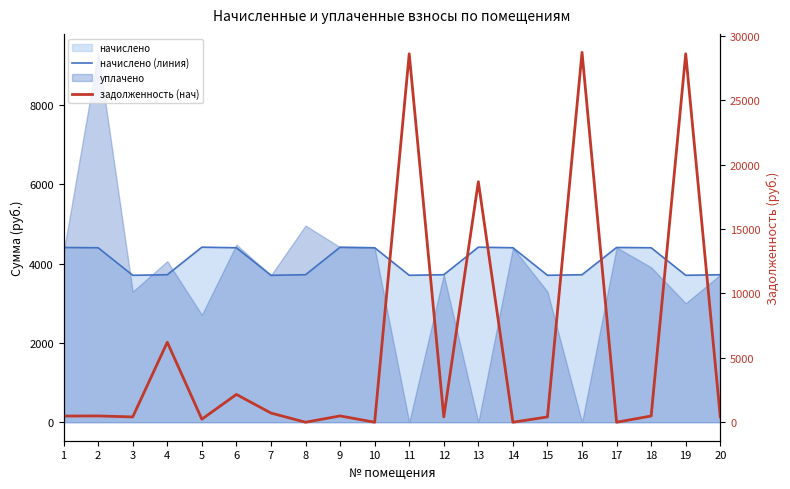

The value of задолженность (нач) at 9 is 230.9. True or false?

False